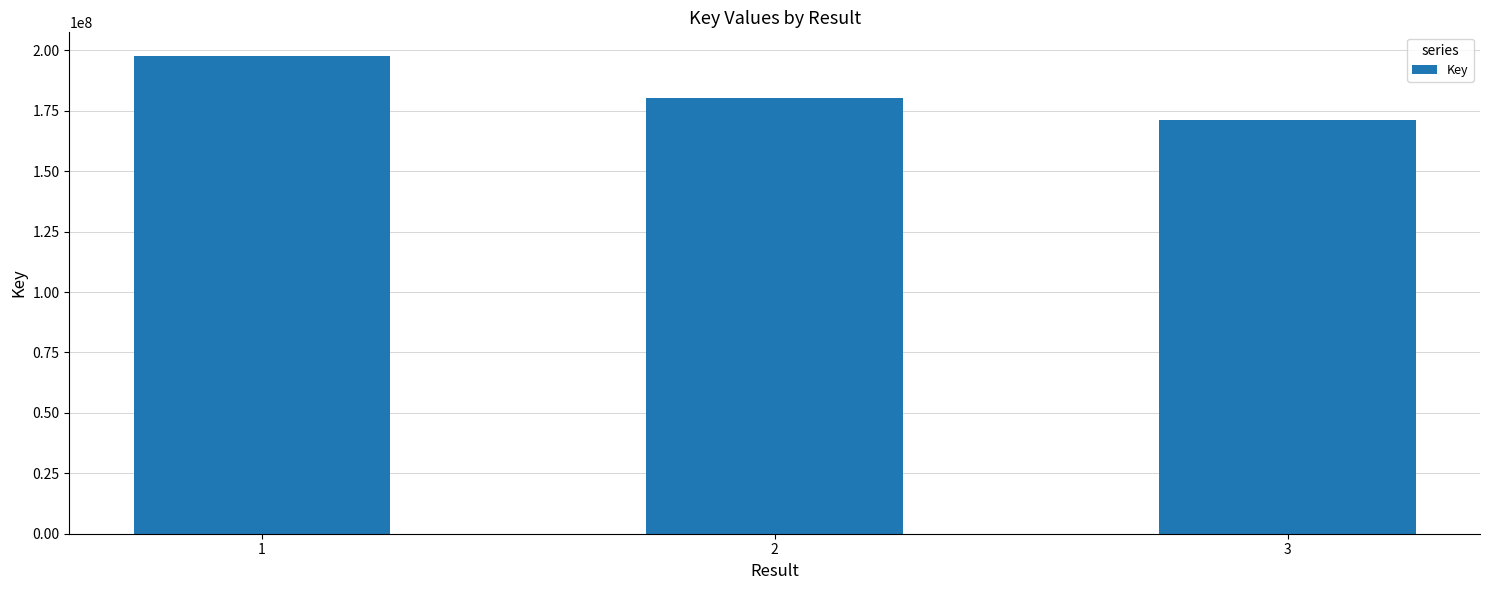

The chart shows a value of 235471416 at 2. True or false?

False